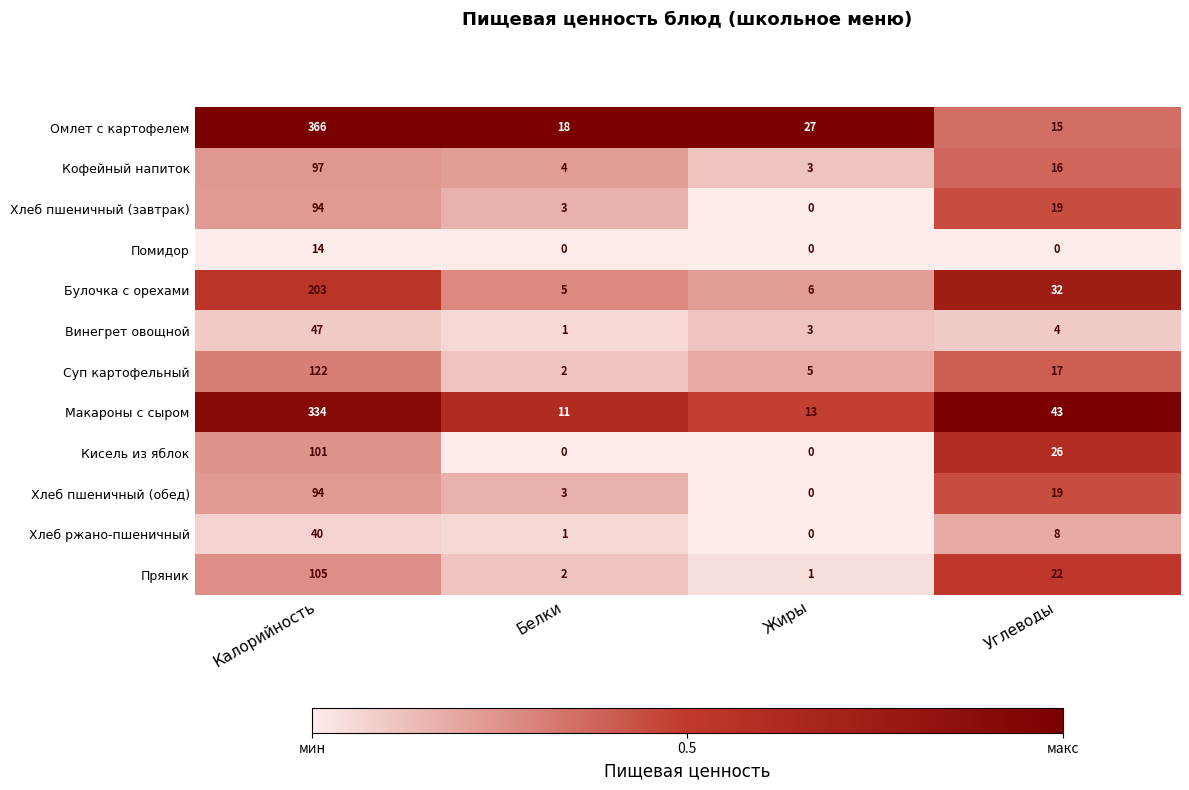

Between Жиры and Углеводы, which series saw the biggest shift?

Макароны с сыром